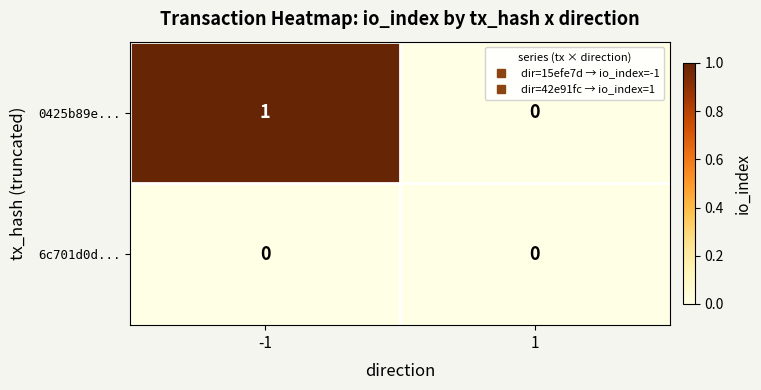

At which category is the sum across all series the highest?

-1